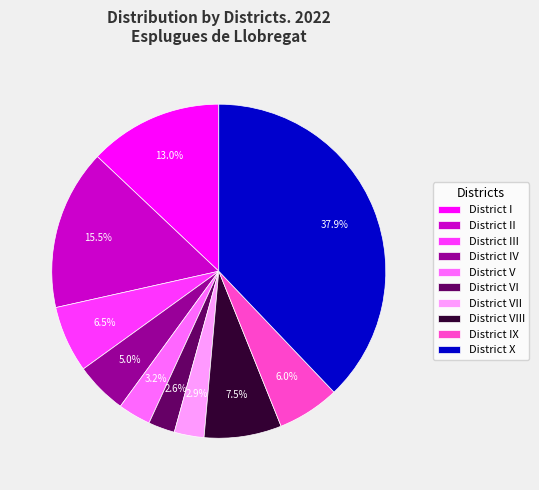

What percentage is NOT represented by District I?

87.0%